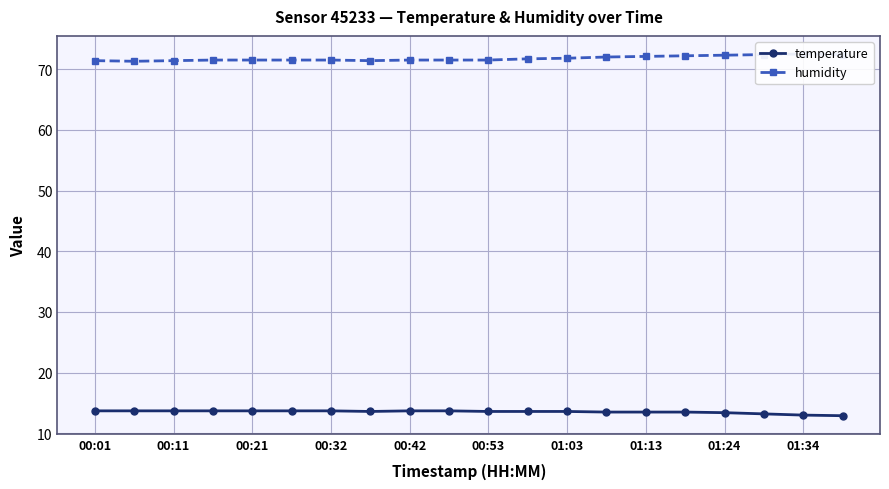

What is the spread (max minus min) of values at 11?

58.1